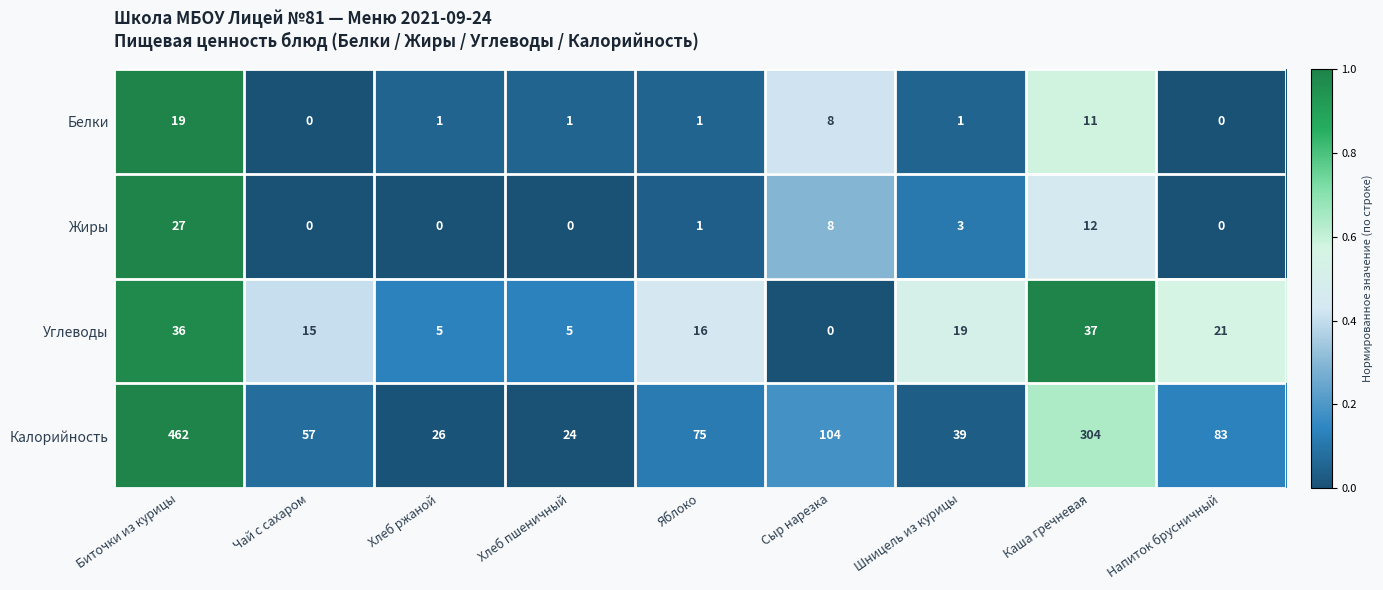

List the series in order of their peak value, lowest first.

Белки, Жиры, Углеводы, Калорийность